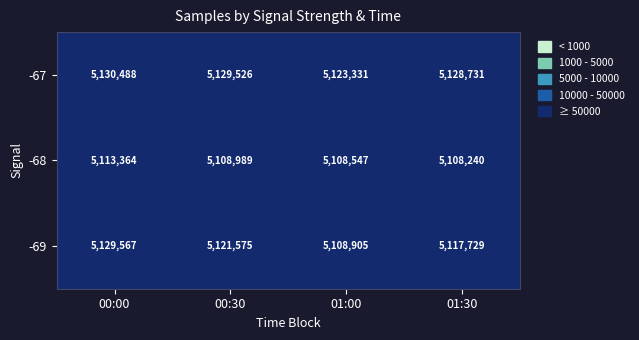

Rank the series by their maximum value, from highest to lowest.

-67, -69, -68